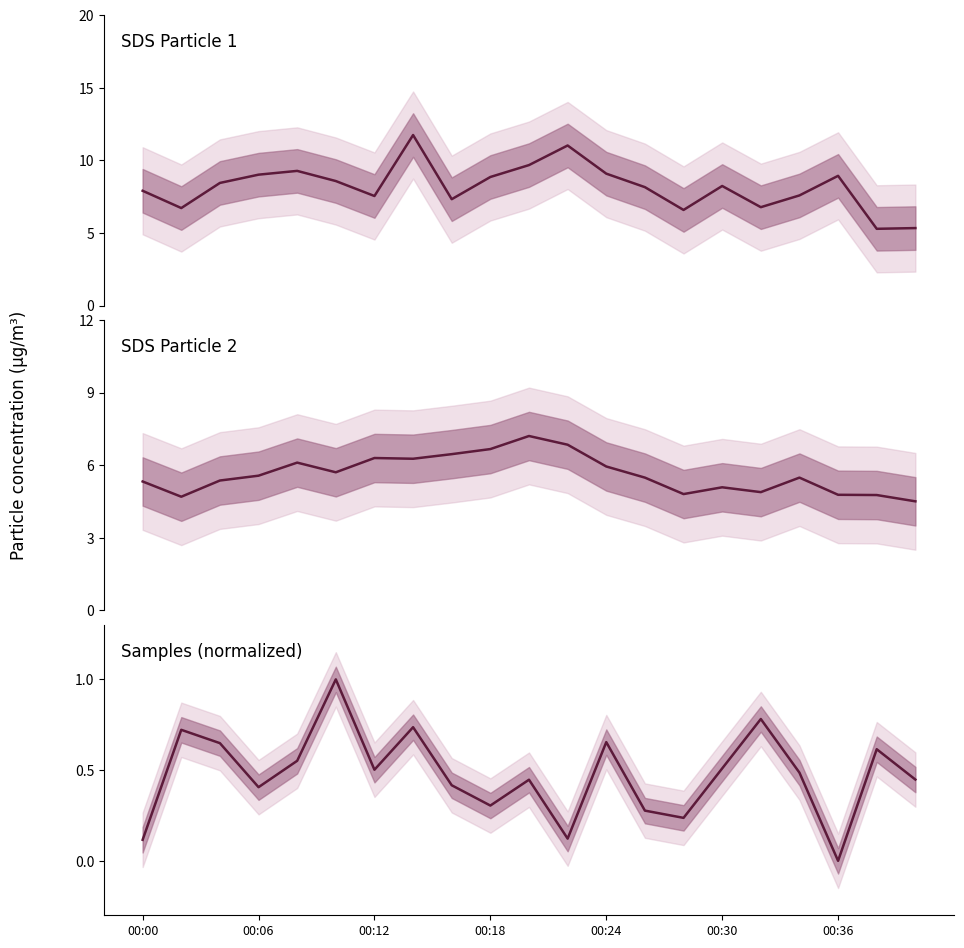

Which series has the largest range (max minus min)?

SDS_P1